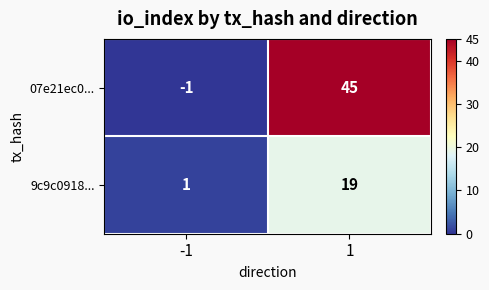

What is the average value of the 07e21ec0... series?

22